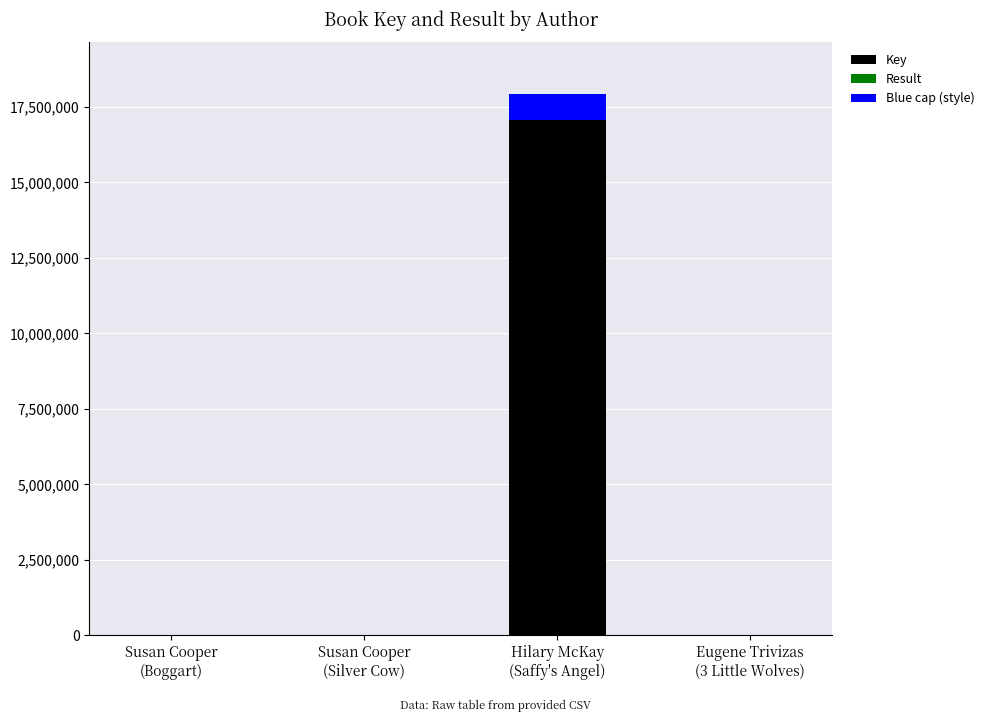

Count the number of categories in the chart.

4